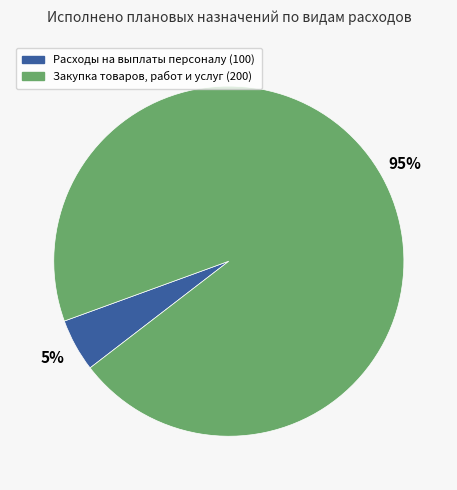

Rank the categories by value from lowest to highest.

Расходы на выплаты персоналу (100), Закупка товаров, работ и услуг (200)